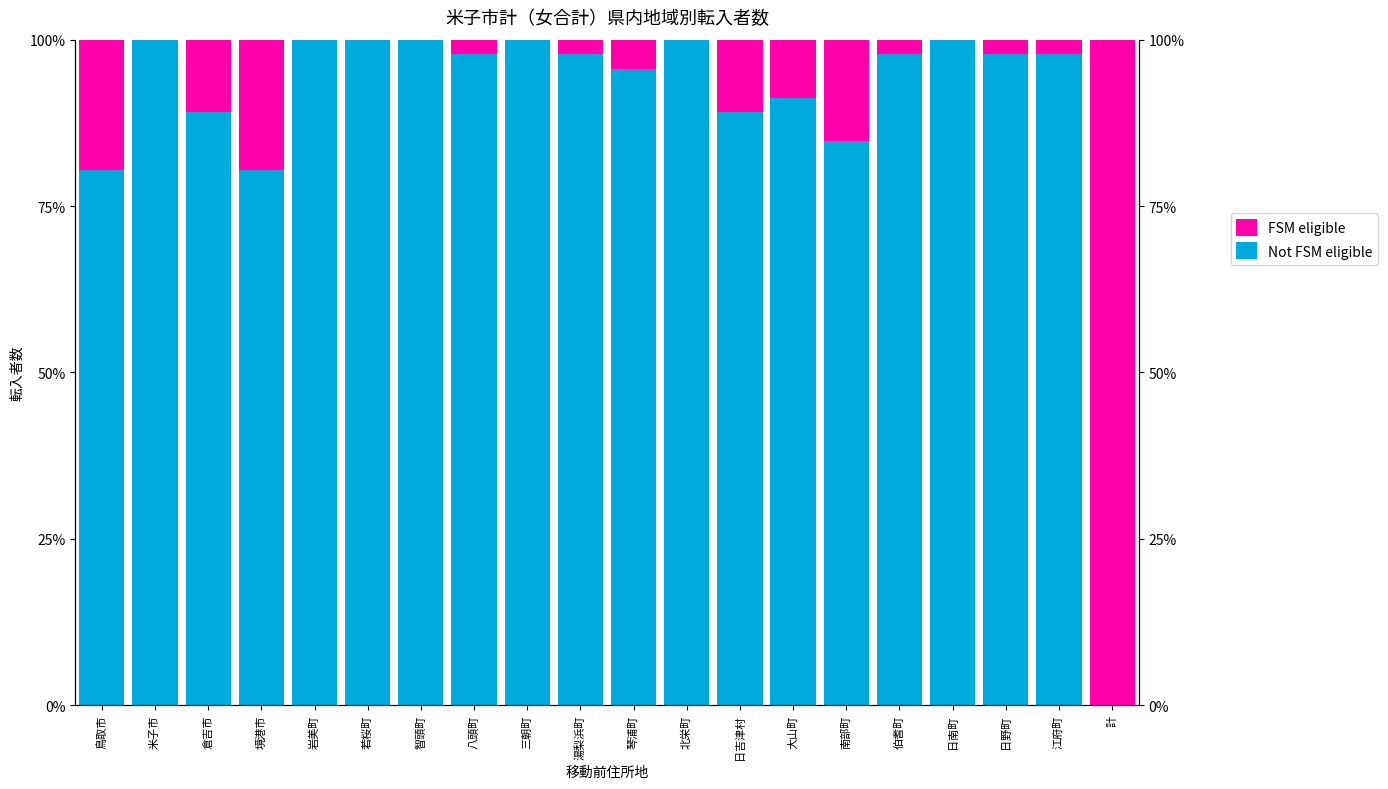

How many bars are there in each group?

2